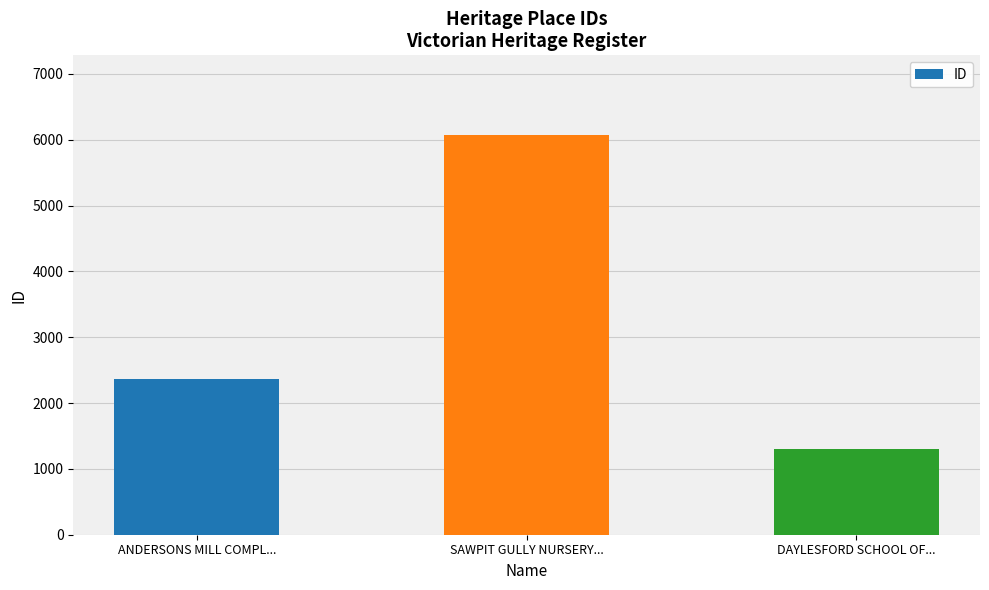

Approximately how many times larger is the value at DAYLESFORD SCHOOL OF... compared to ANDERSONS MILL COMPL...?

0.6